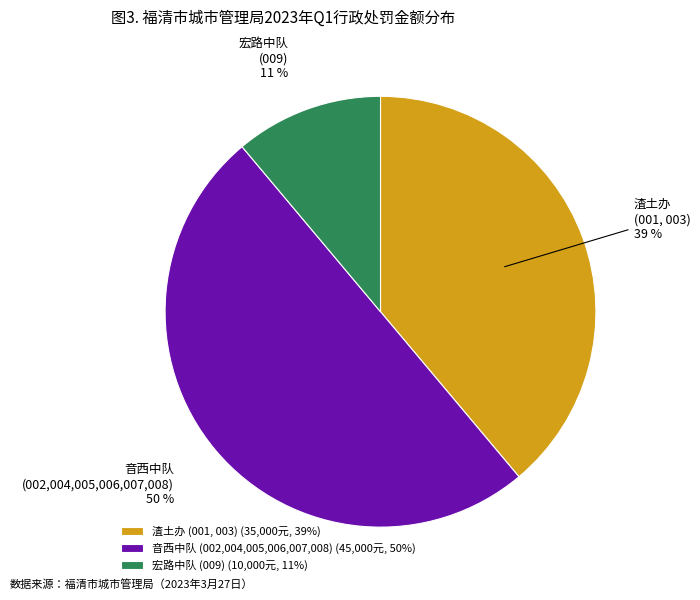

Combined, do 音西中队 (002,004,005,006,007,008) and 渣土办 (001, 003) account for over 50%?

Yes